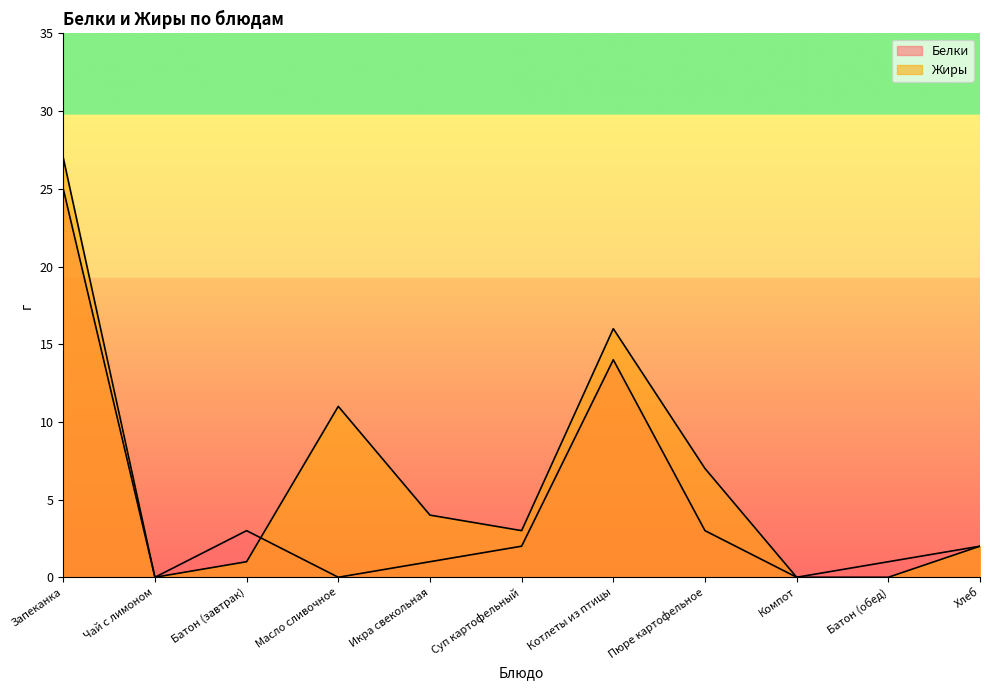

Which series has the largest range (max minus min)?

Жиры